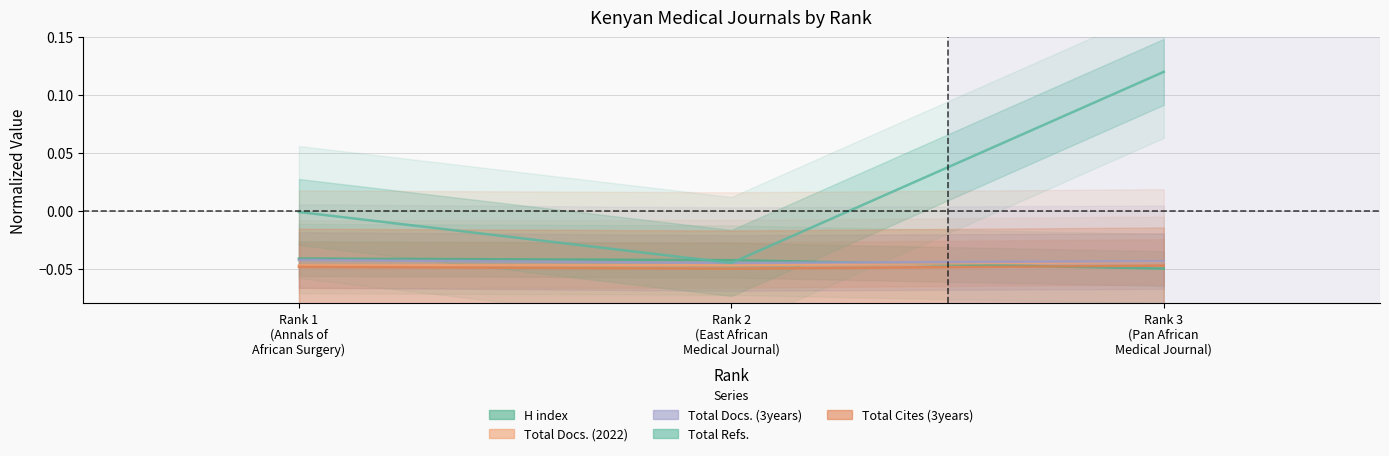

The value of H index at Rank 3 (Pan African Medical Journal) is -0.0. True or false?

True